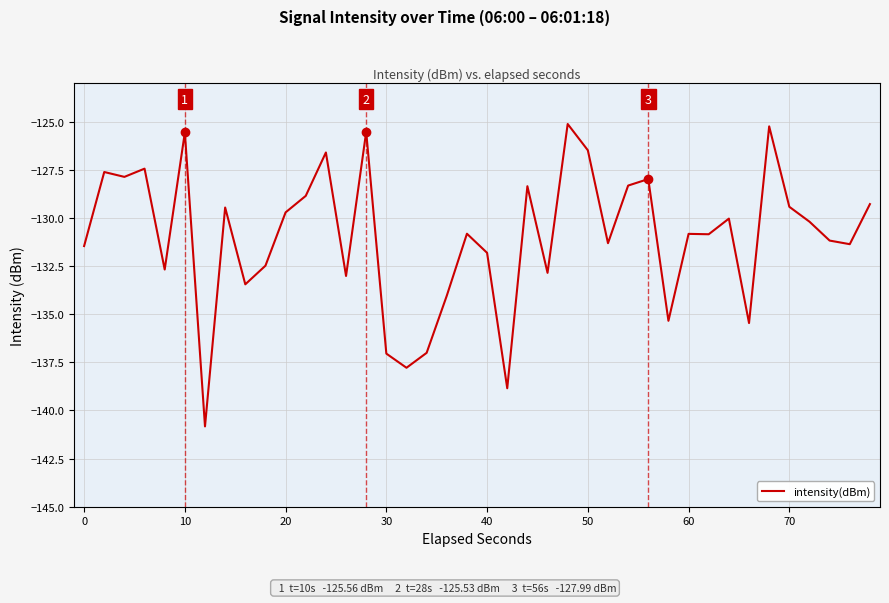

What is the maximum value shown in the chart?

-125.1